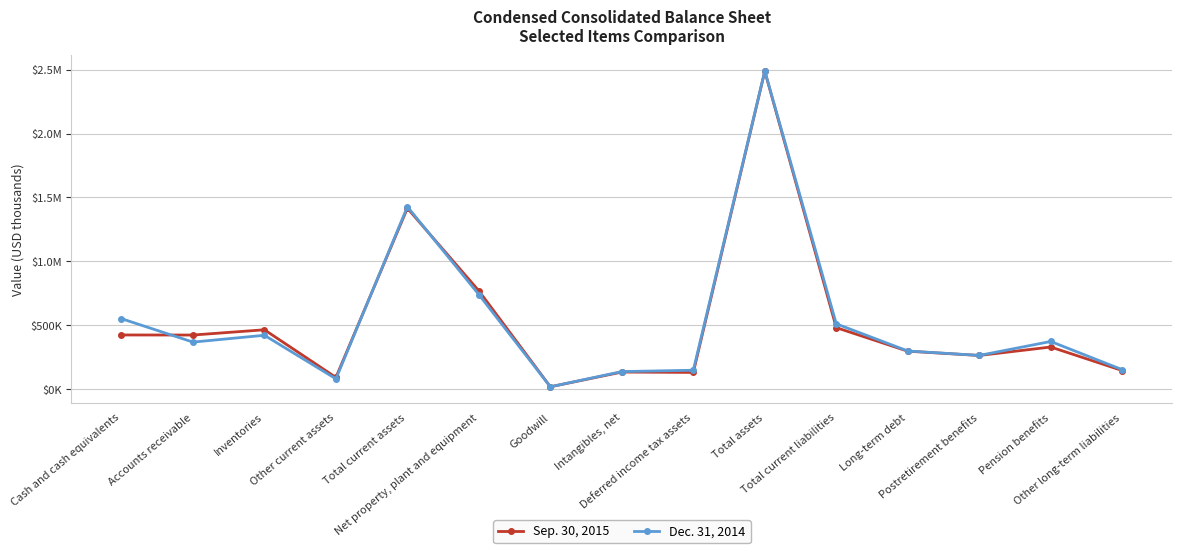

What is the sum of the Dec. 31, 2014 values at Long-term debt and Postretirement benefits?

563236